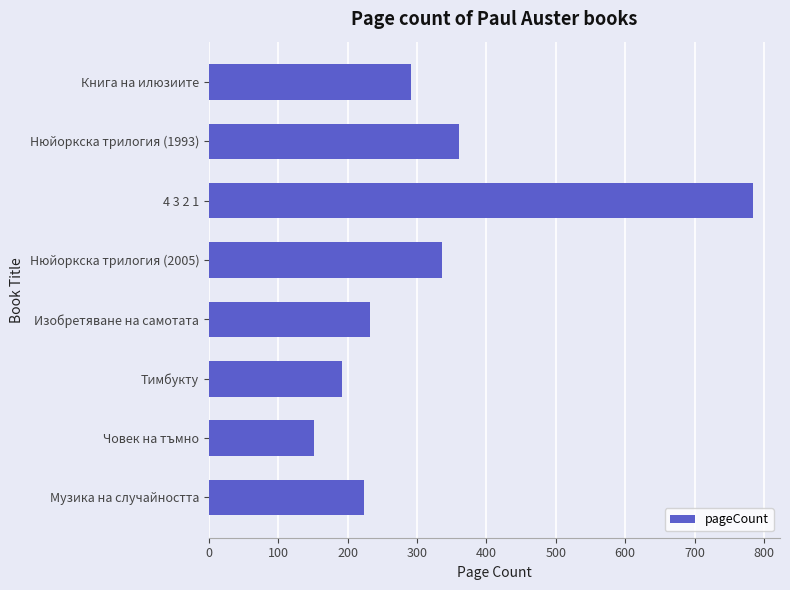

What is the change in value from Нюйоркска трилогия (1993) to Нюйоркска трилогия (2005)?

-24